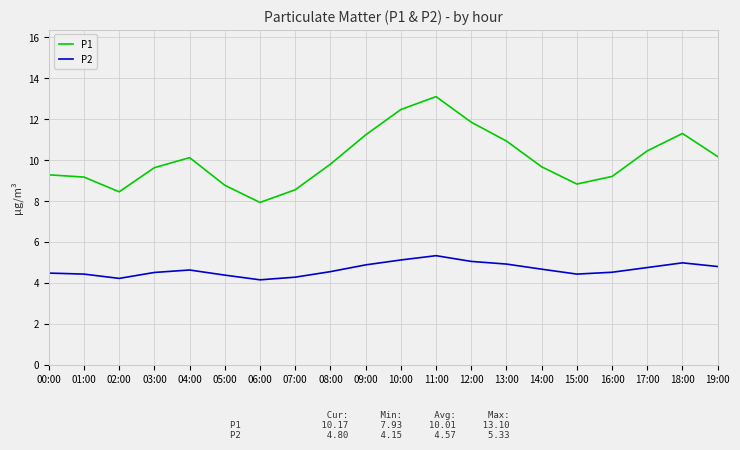

Rank the series by their average value, from lowest to highest.

P2, P1